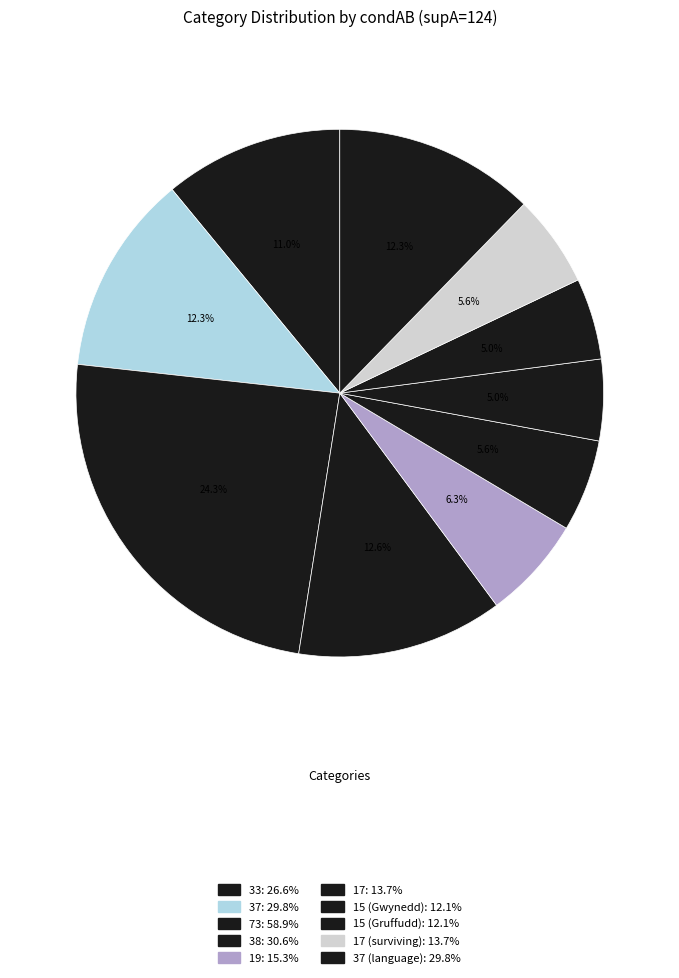

Count the number of slices in the pie.

10